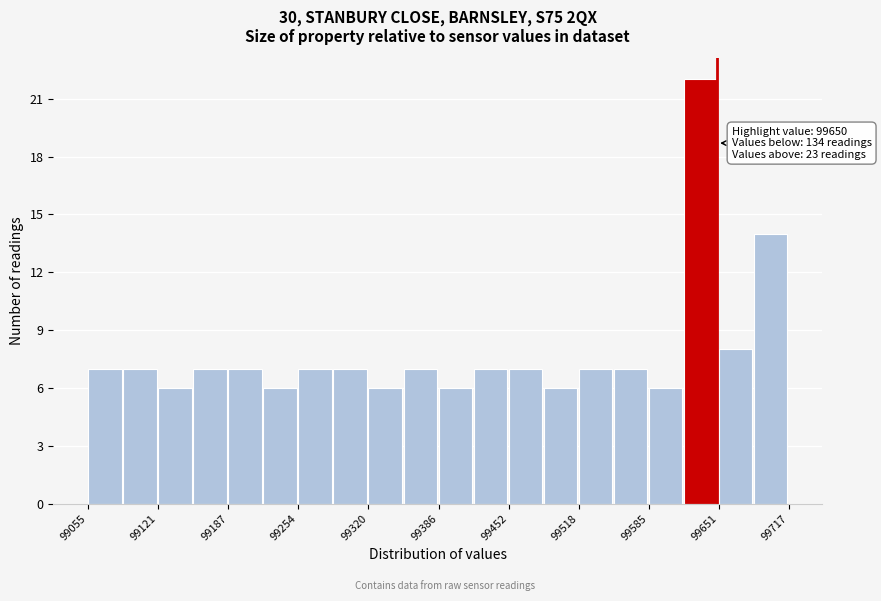

Read against the x-axis, roughly where is the centre of the tallest bar?

99630